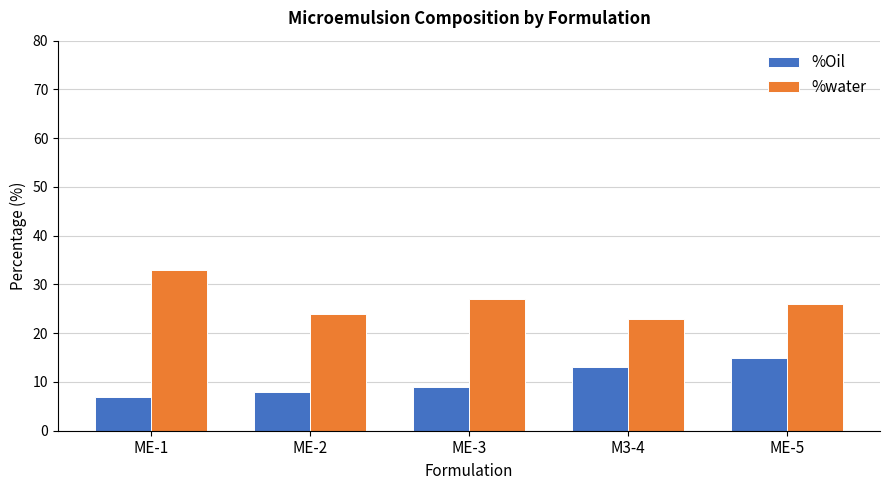

What is the label of the 3rd bar from the left?

ME-3